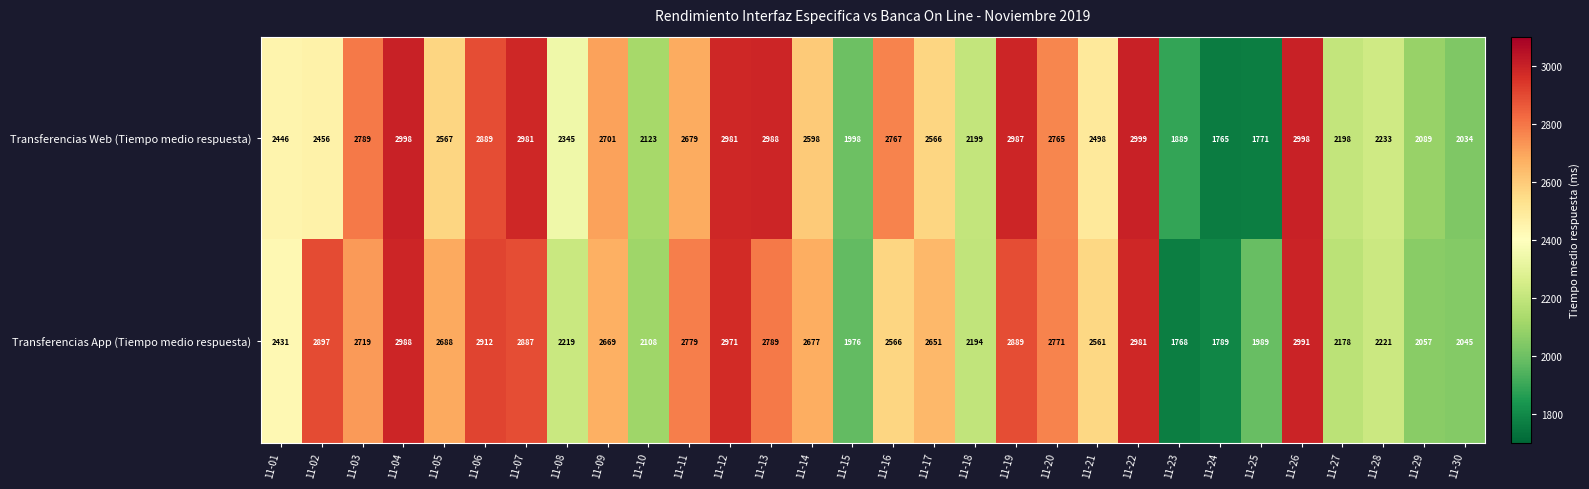

Between 11-24 and 11-27, which series saw the biggest shift?

Transferencias Web (Tiempo medio respuesta)